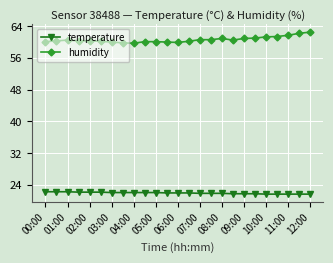

Which series has the largest total across all categories?

humidity